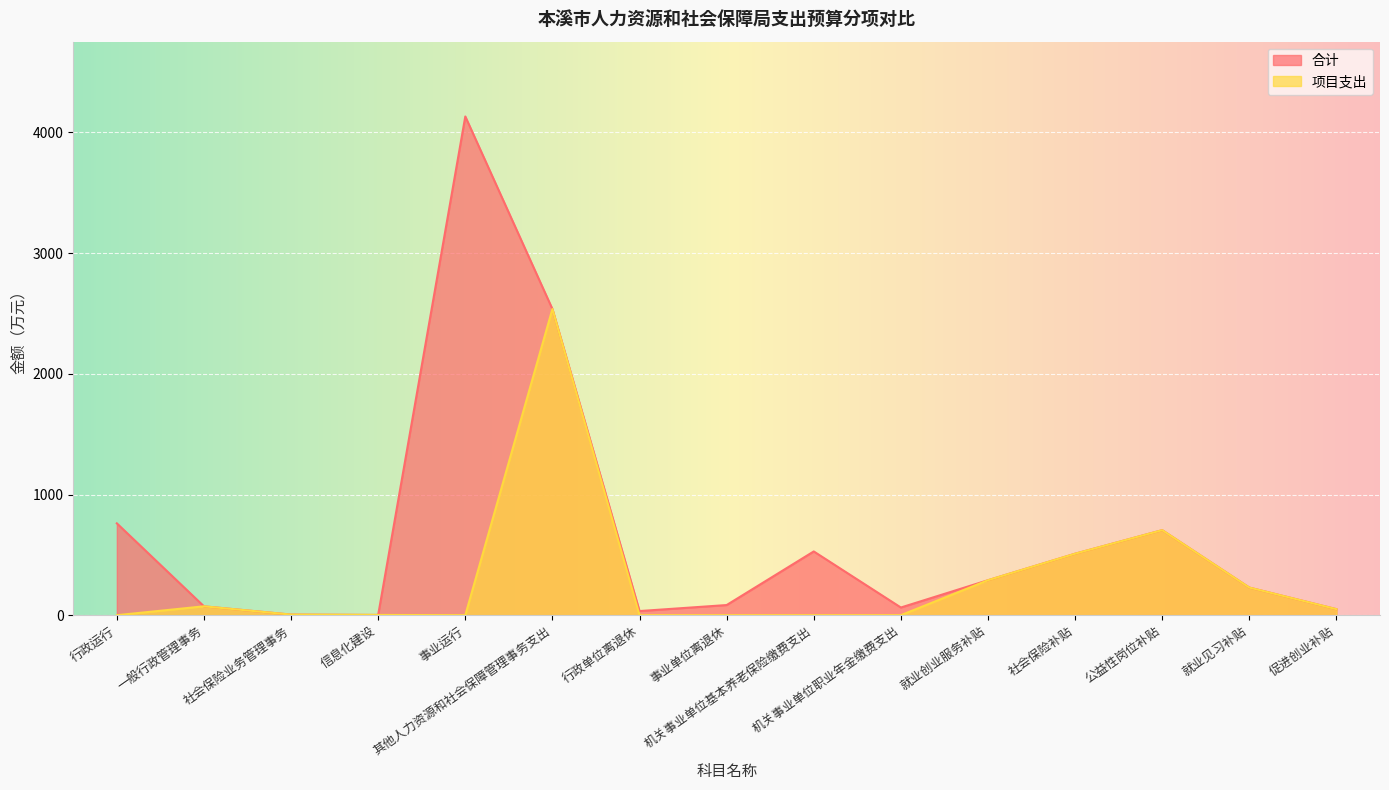

True or false: 项目支出 and 合计 cross at least once.

False